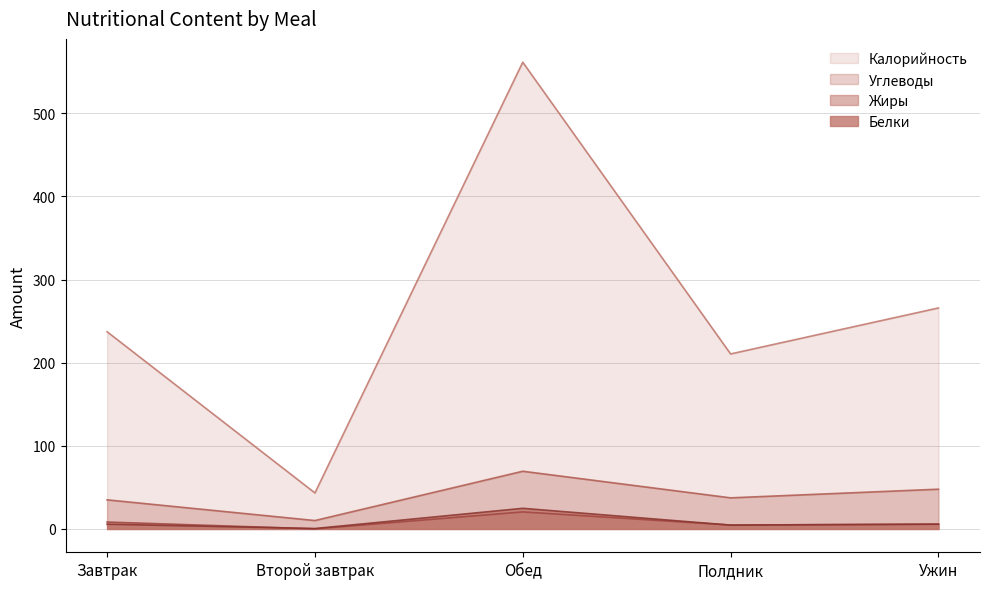

At Полдник, list the series in order from smallest to largest.

Белки, Жиры, Углеводы, Калорийность